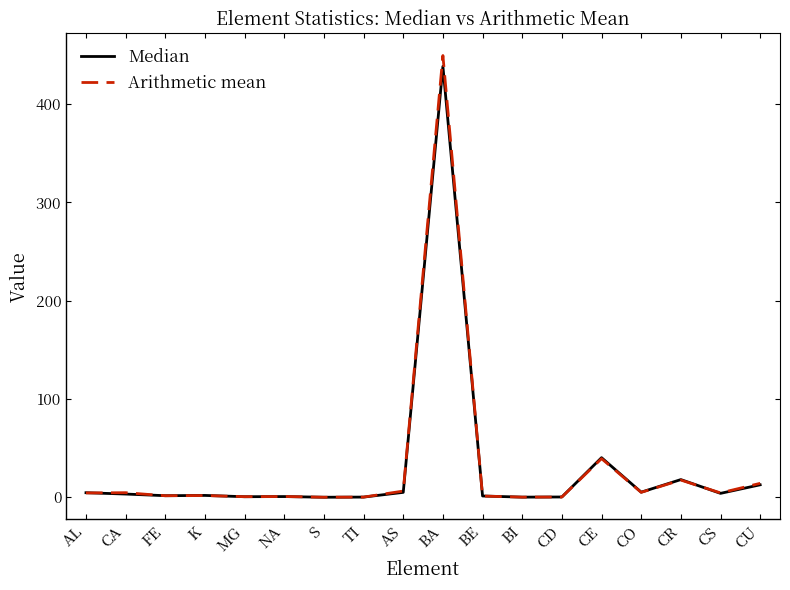

At which category is the sum across all series the highest?

BA